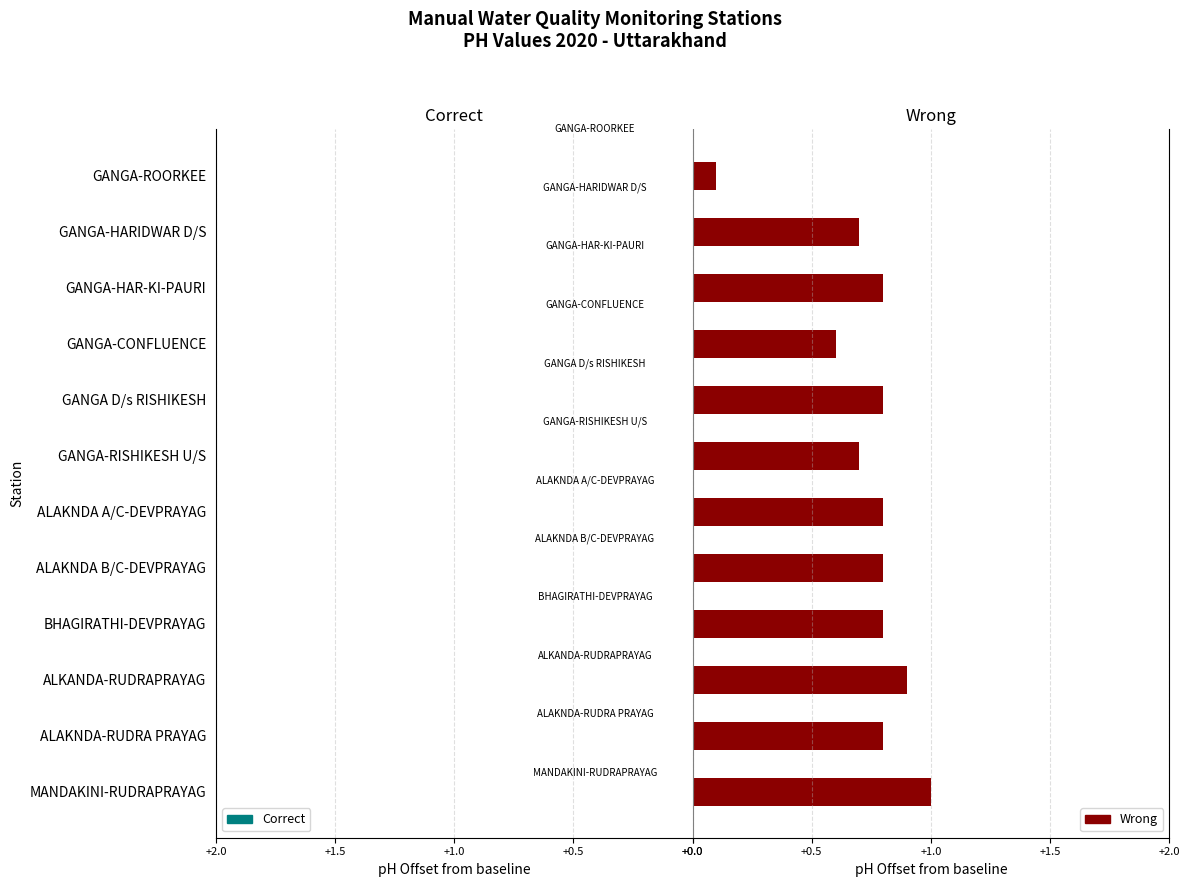

What is the difference between the maximum and minimum values in the Wrong series?

0.9